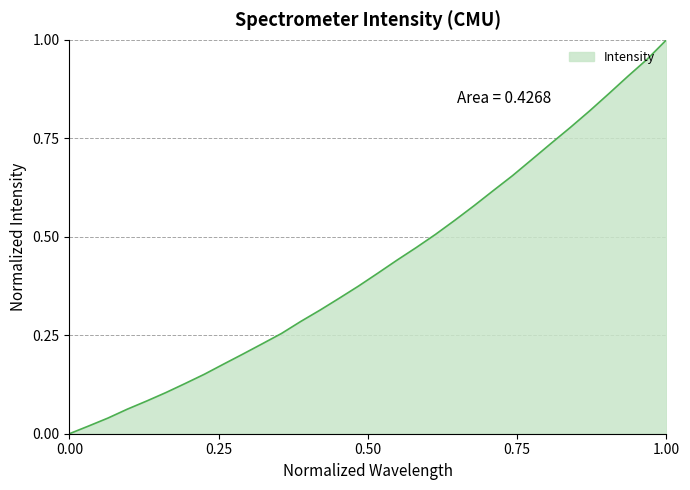

Which category has the highest value across all series?

1.00